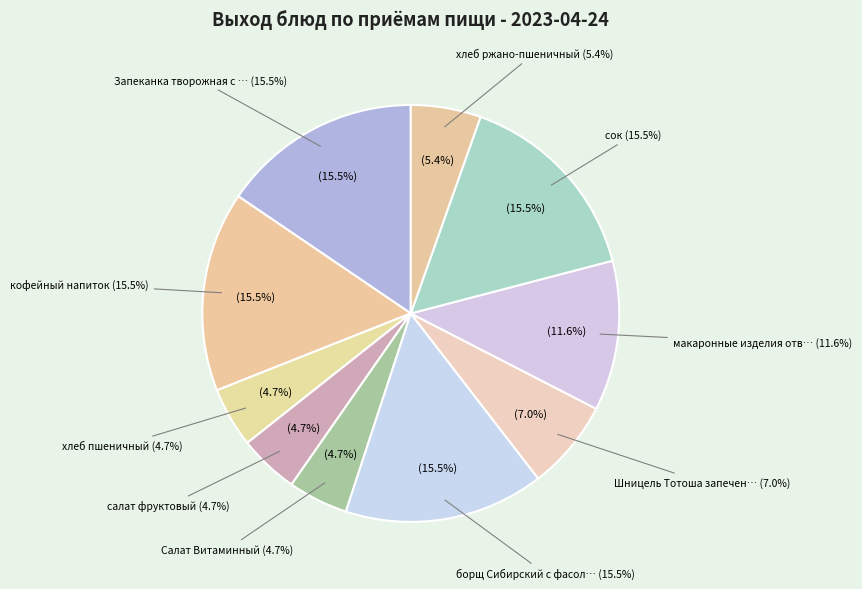

To the nearest percent, what portion does Шницель Тотоша запеченный с овощами represent?

7%